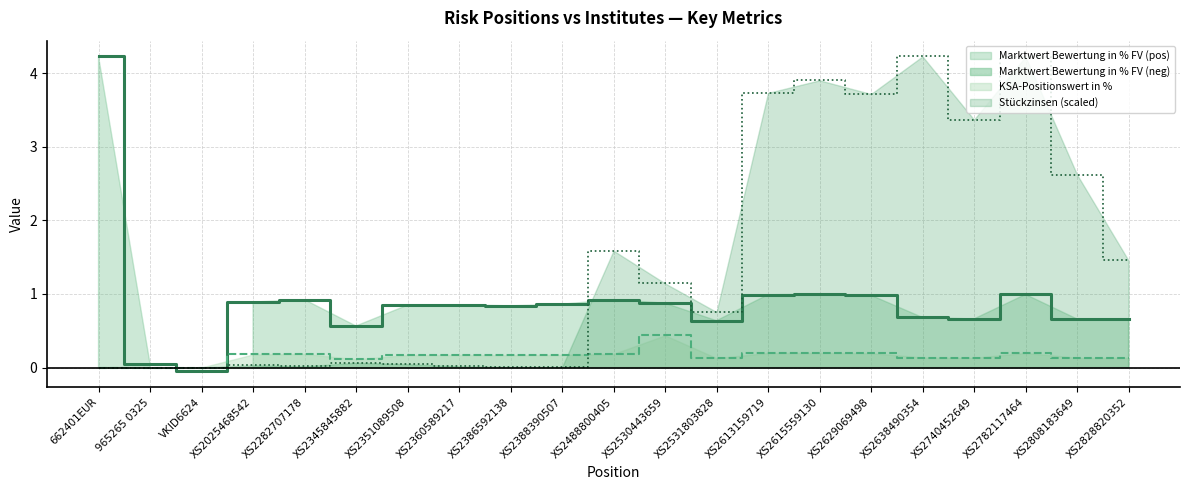

What is the maximum value for Stückzinsen (scaled)?

4.2